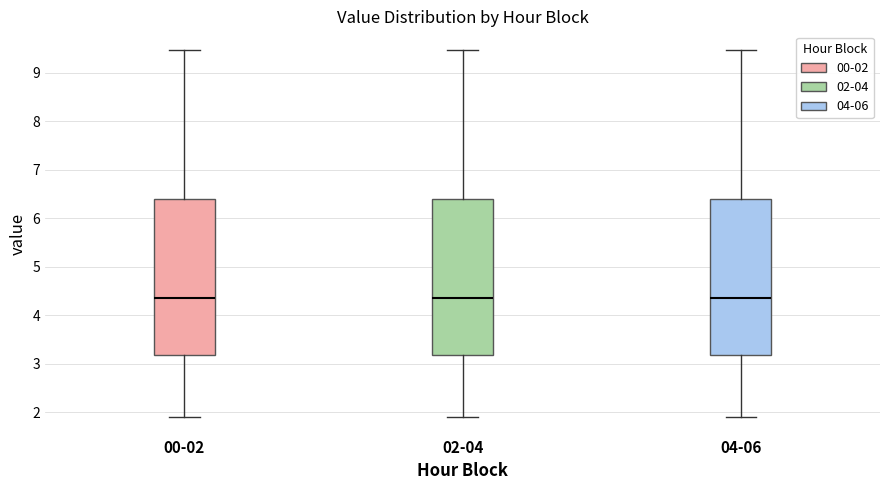

Reading left to right, read every box against the y-axis: the position of its median line, the range the box covers, and the ends of its whiskers. The values are not printed on the chart, so give them approximately, as read against the axis.

00-02: median 4.4, box 3.2 to 6.4, whiskers 1.9 to 9.5
02-04: median 4.4, box 3.2 to 6.4, whiskers 1.9 to 9.5
04-06: median 4.4, box 3.2 to 6.4, whiskers 1.9 to 9.5